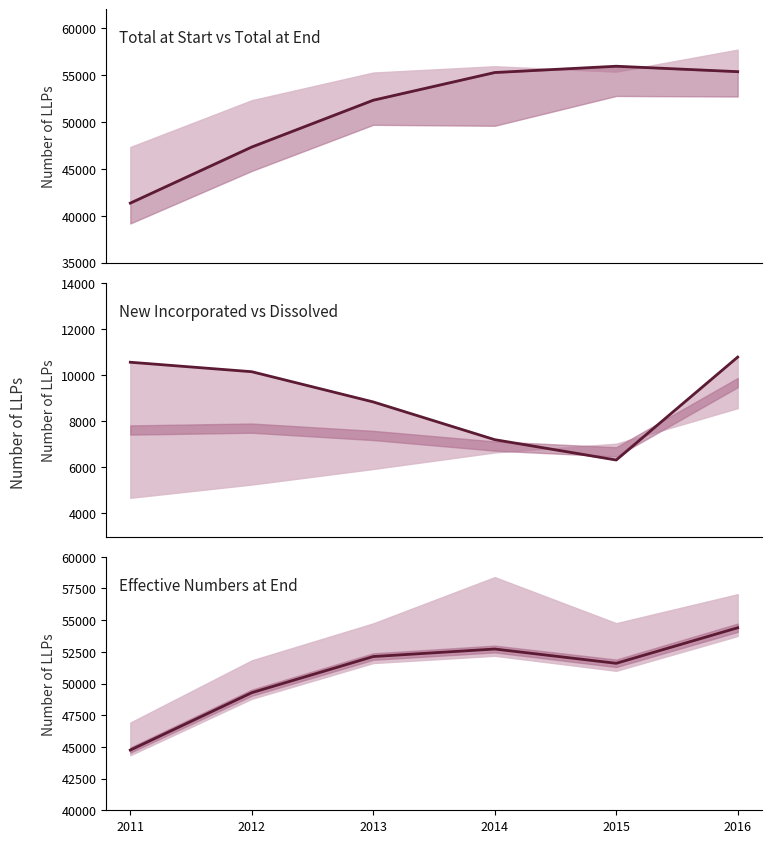

How many distinct data groups are displayed?

3